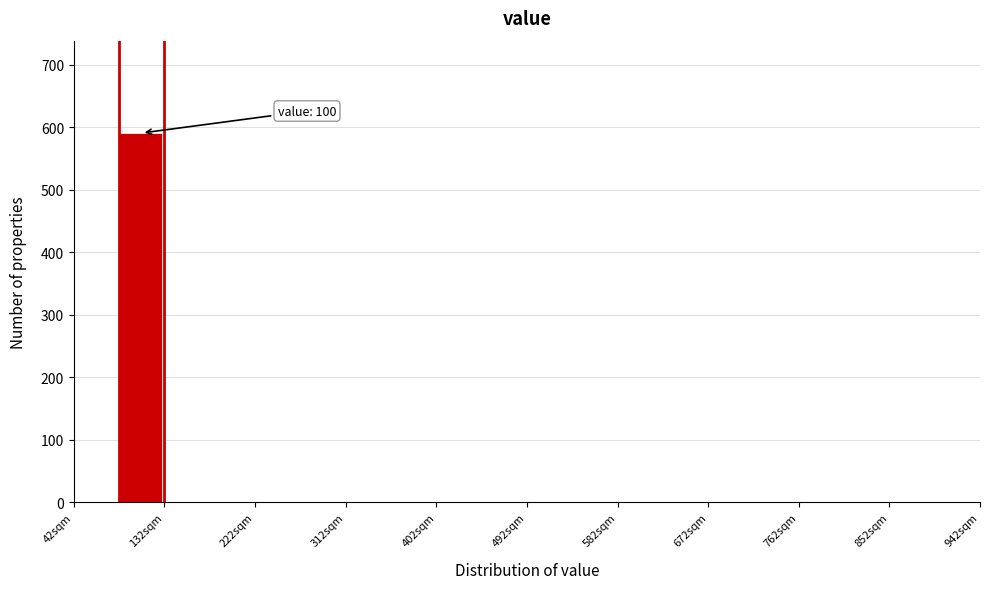

Which range on the x-axis has the tallest bar?

87 to 132